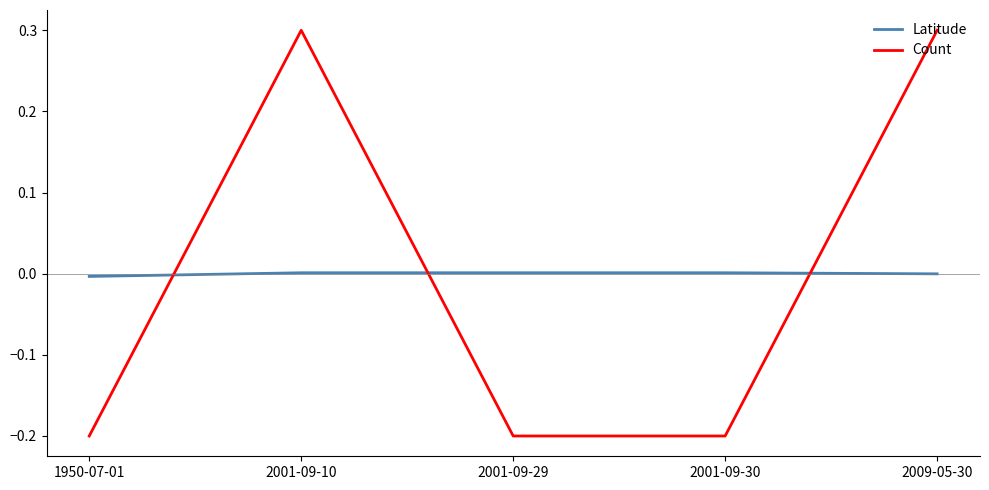

At which label does Count first exceed 0?

2001-09-10